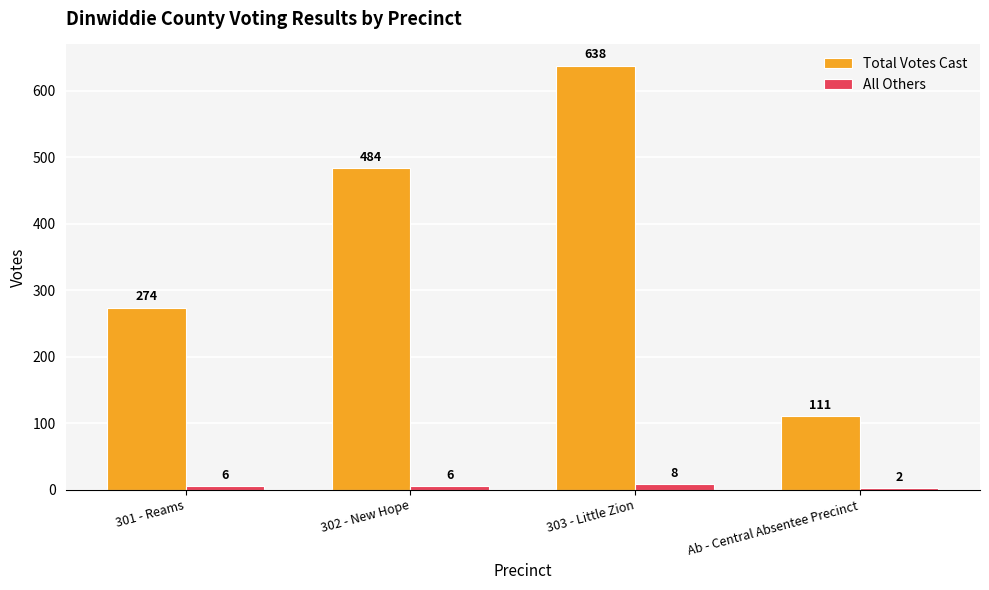

What is the sum of all All Others values?

22